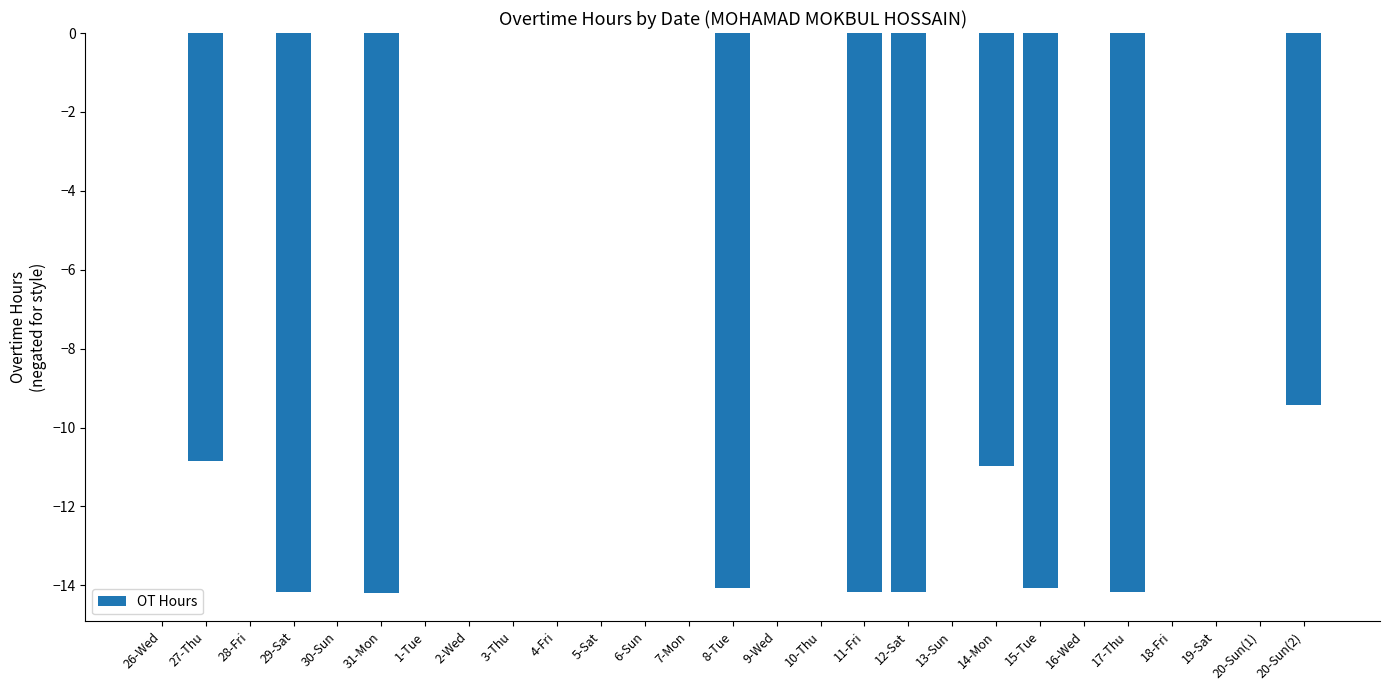

The chart shows a value of 0.0 at 18-Fri. True or false?

True